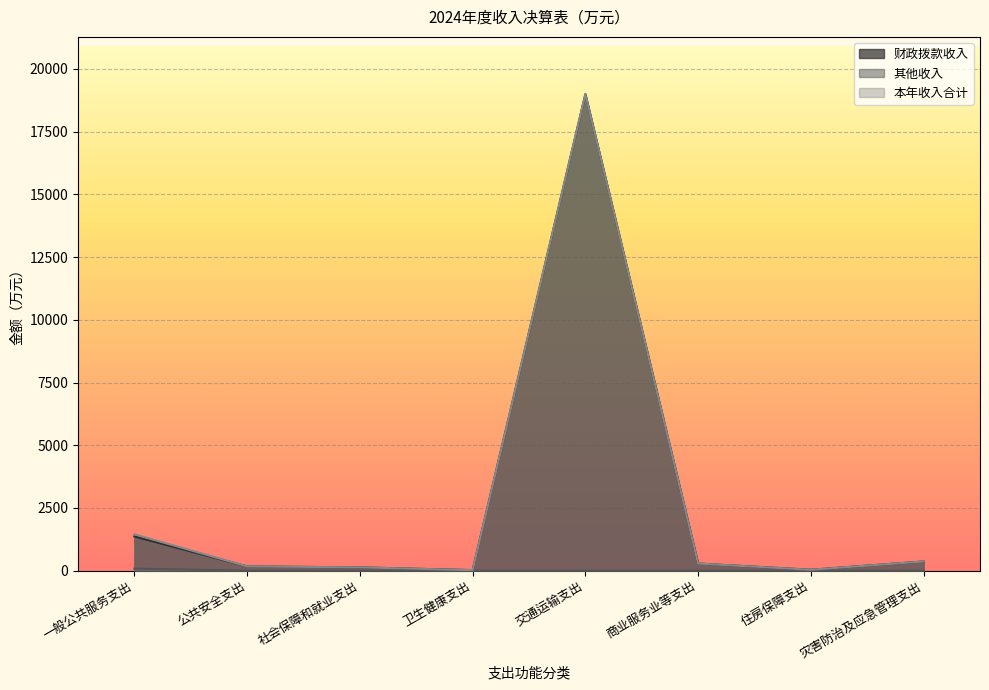

How many lines are shown in the chart?

3